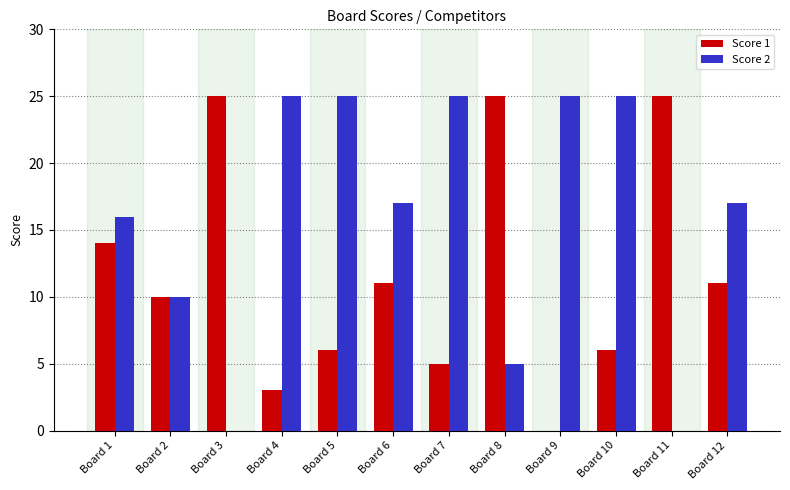

Is it true that Score 2 equals 17 at Board 12?

True